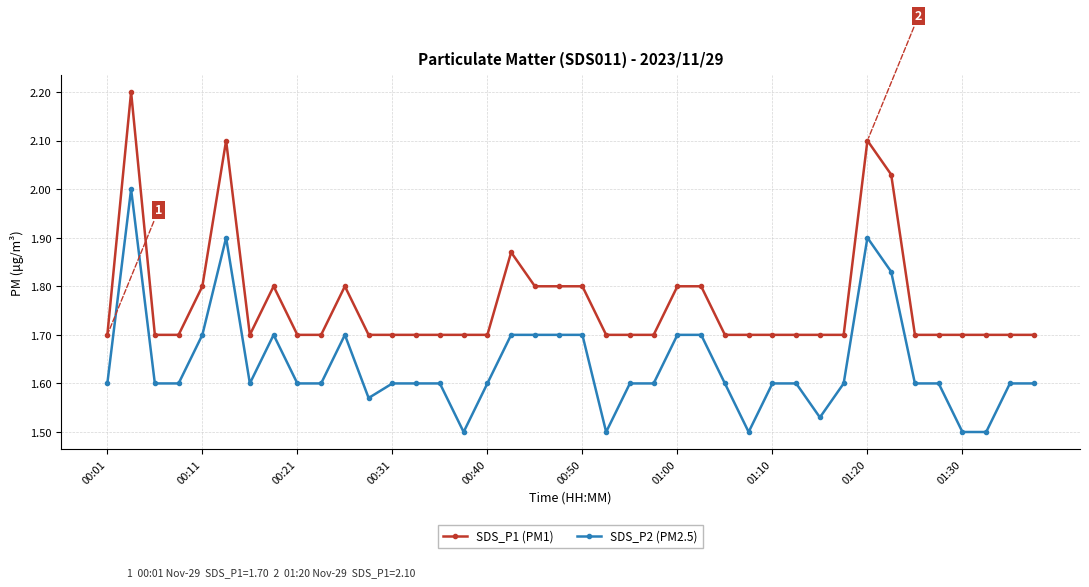

True or false: SDS_P2 (PM2.5) and SDS_P1 (PM1) cross at least once.

False